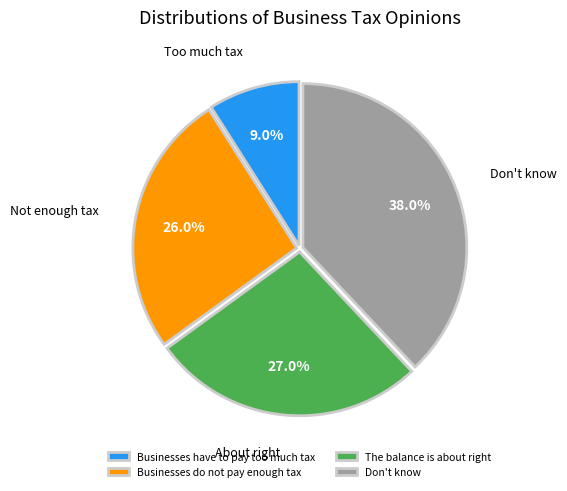

Which category has the smallest portion of the pie?

Businesses have to pay too much tax